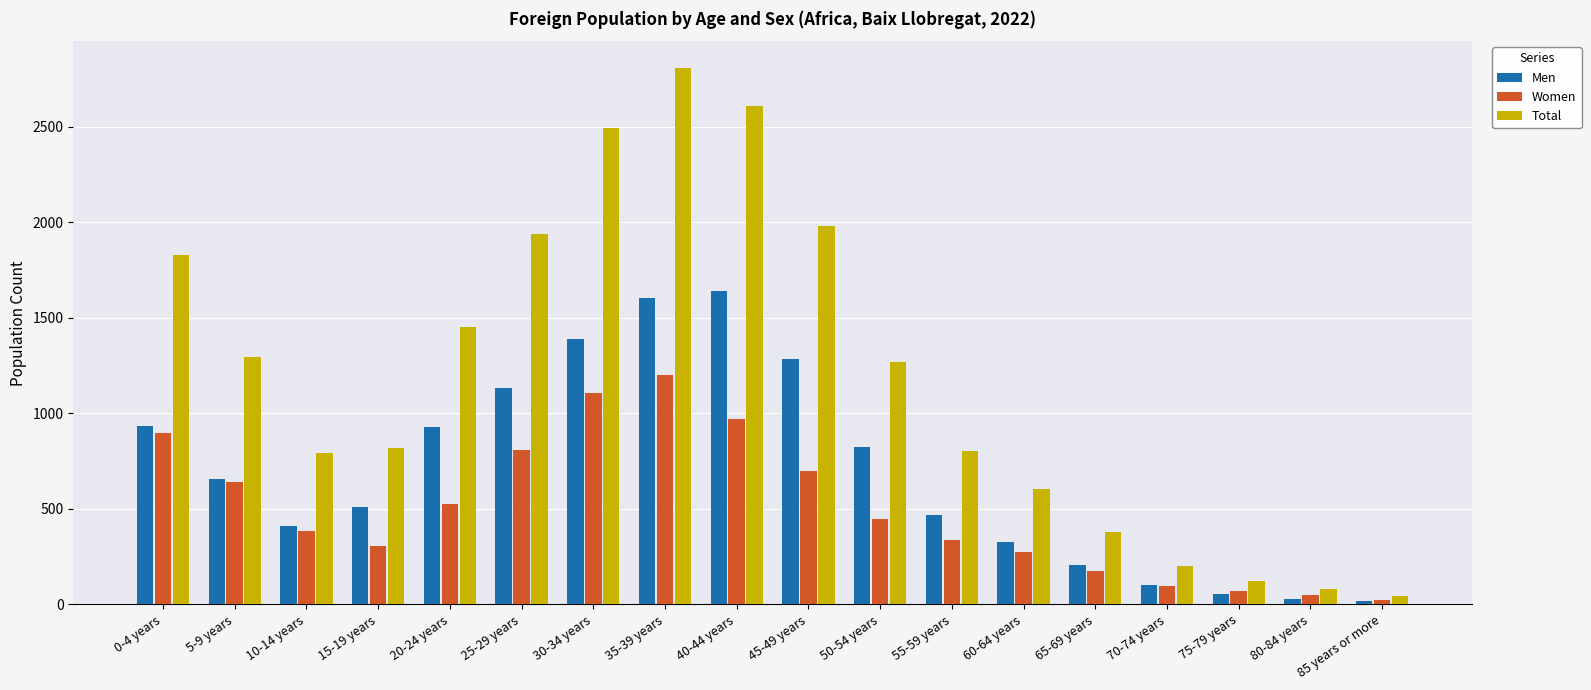

How many groups of bars are there?

18